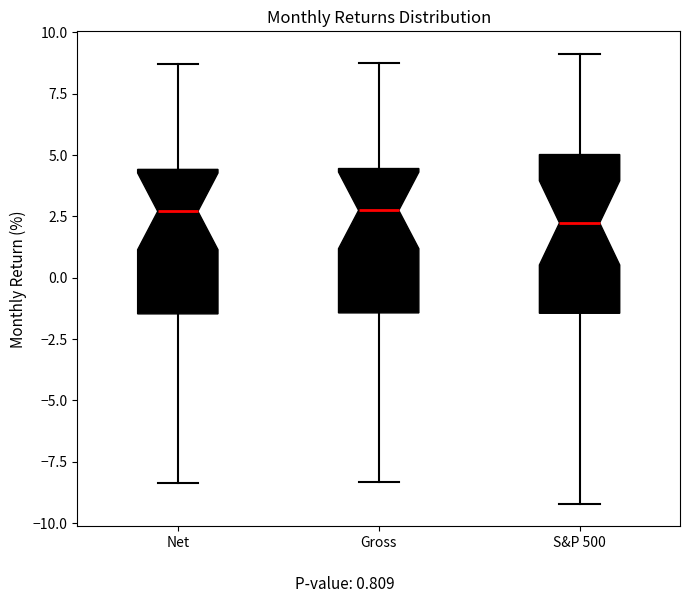

Reading left to right, read every box against the y-axis: the position of its median line, the range the box covers, and the ends of its whiskers. The values are not printed on the chart, so give them approximately, as read against the axis.

Net: median 2.5, box -1.5 to 4.5, whiskers -8.5 to 8.5
Gross: median 3.0, box -1.5 to 4.5, whiskers -8.5 to 9.0
S&P 500: median 2.0, box -1.5 to 5.0, whiskers -9.0 to 9.0